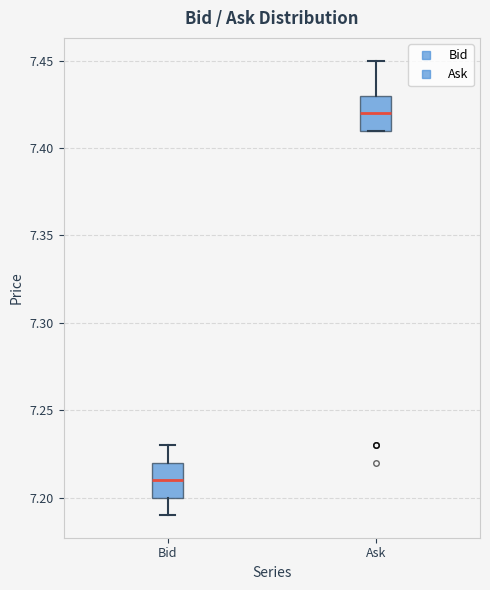

Which box's median line is the highest?

Ask